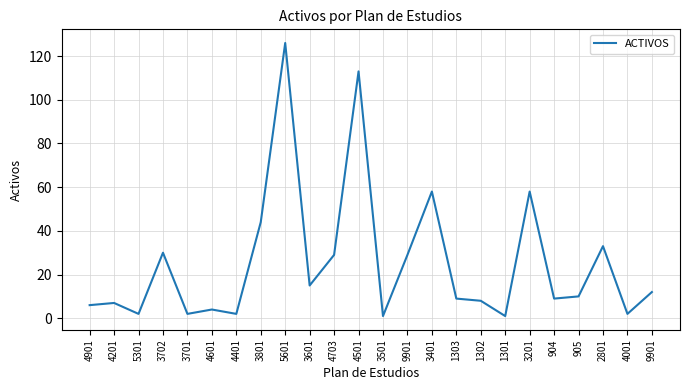

How many interior local peaks (higher than both neighbors) does the data have?

8